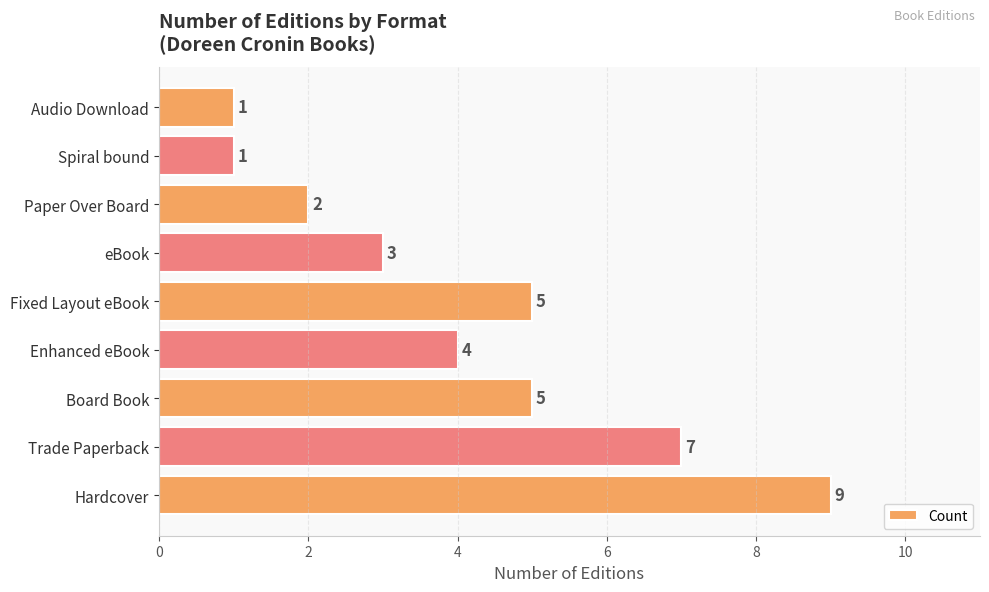

Between Paper Over Board and Board Book, which is larger?

Board Book